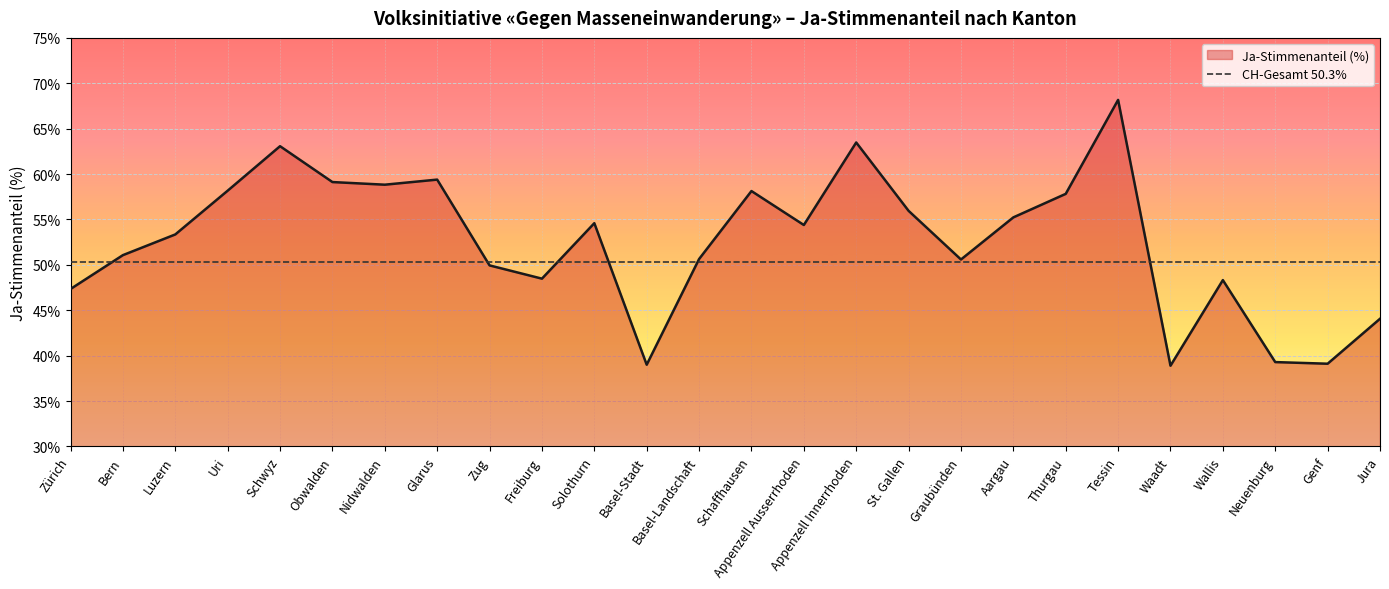

What is the smallest value displayed?

38.9